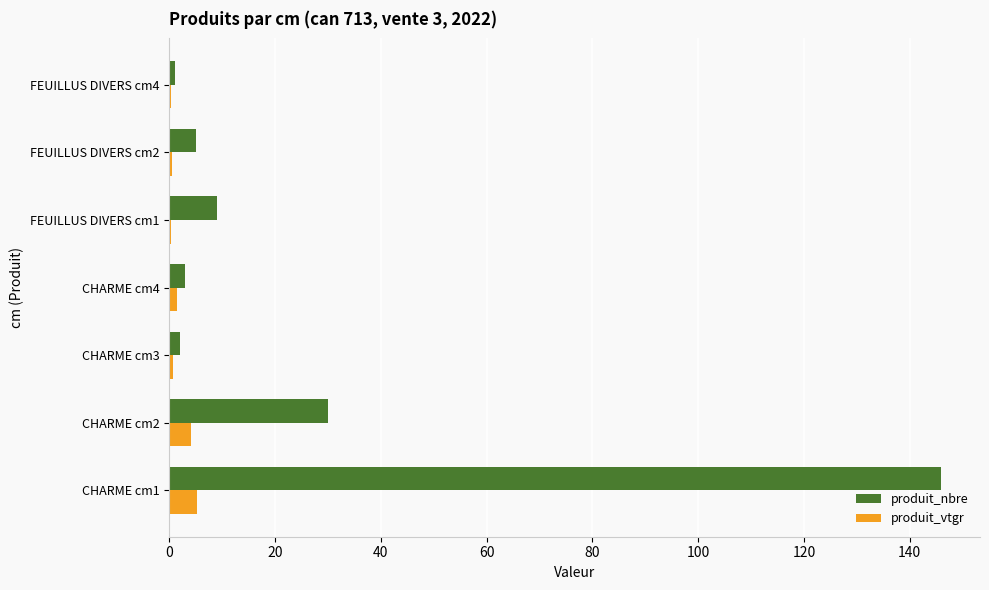

What is the sum of all produit_vtgr values?

12.4